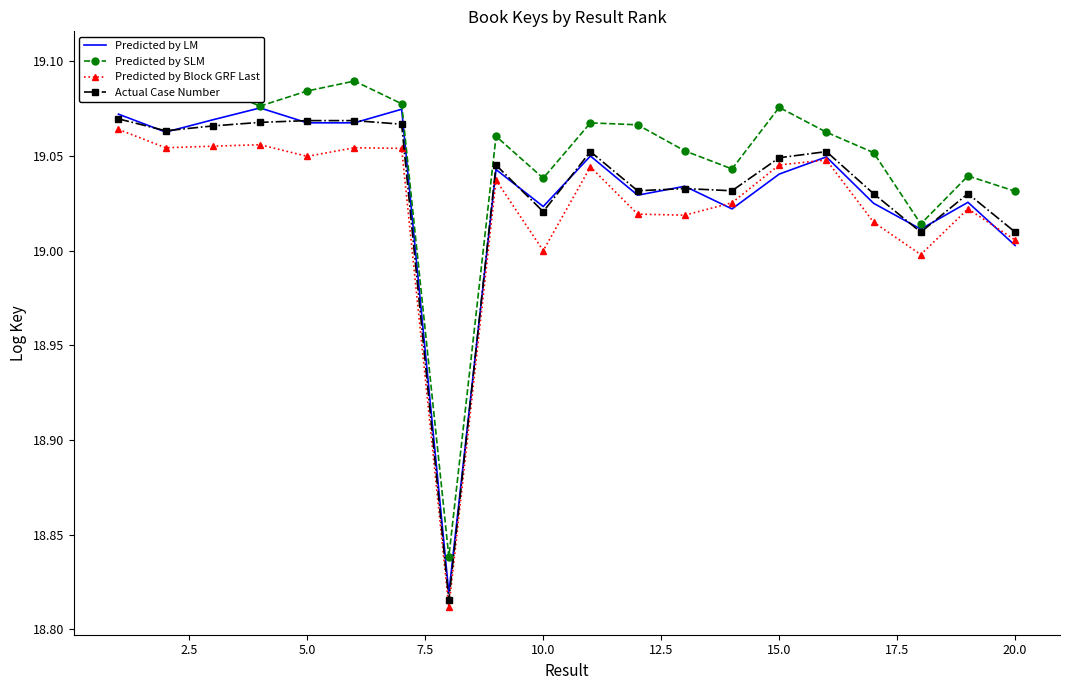

True or false: Actual Case Number and Predicted by Block GRF Last cross at least once.

False